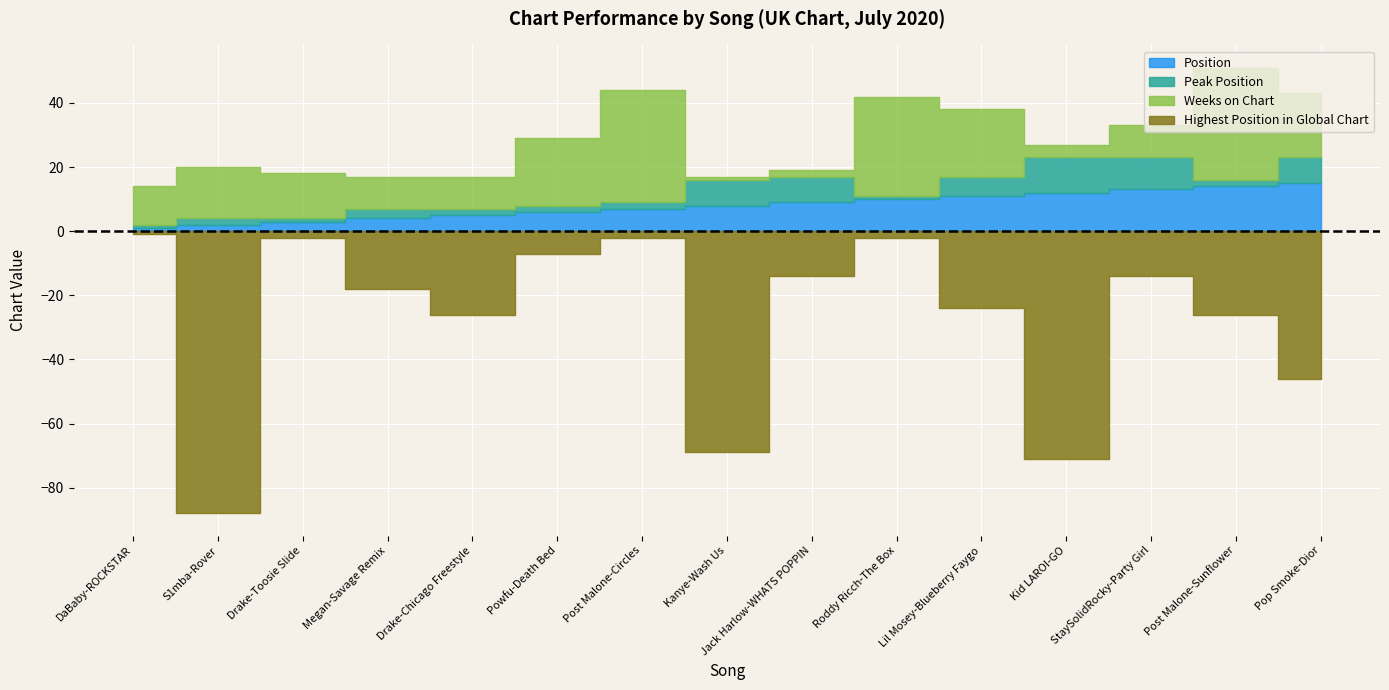

True or false: Position has a value of 5 at Drake-Chicago Freestyle.

True